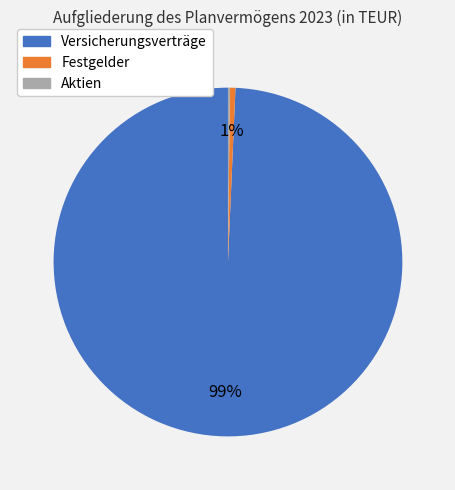

Do Festgelder and Versicherungsverträge together represent more than half of the pie?

Yes